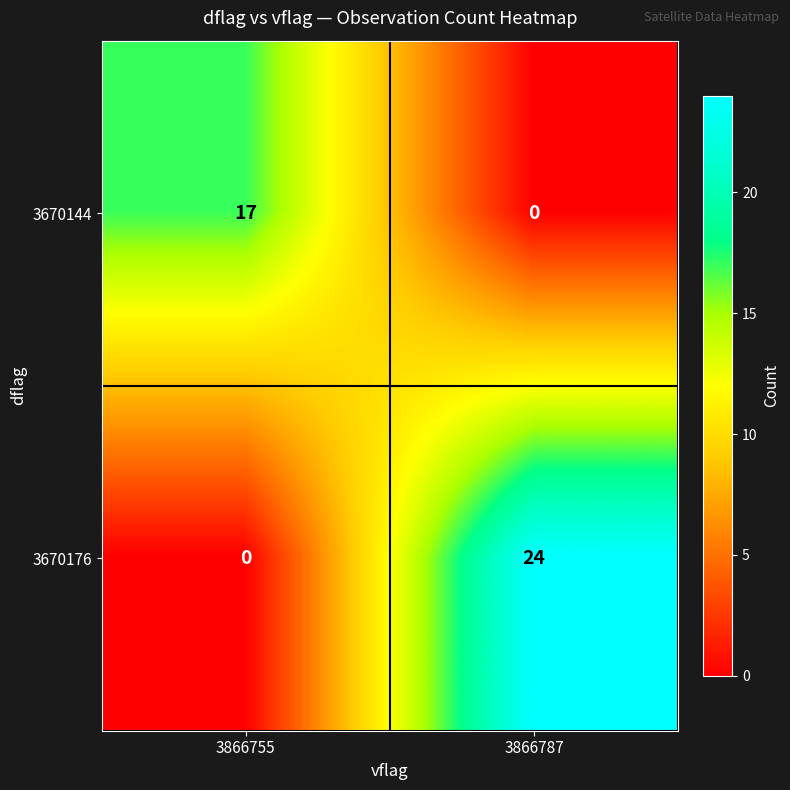

Reading right to left, list all the values displayed in this chart.

3670144: 3866787=0	3866755=17
3670176: 3866787=24	3866755=0